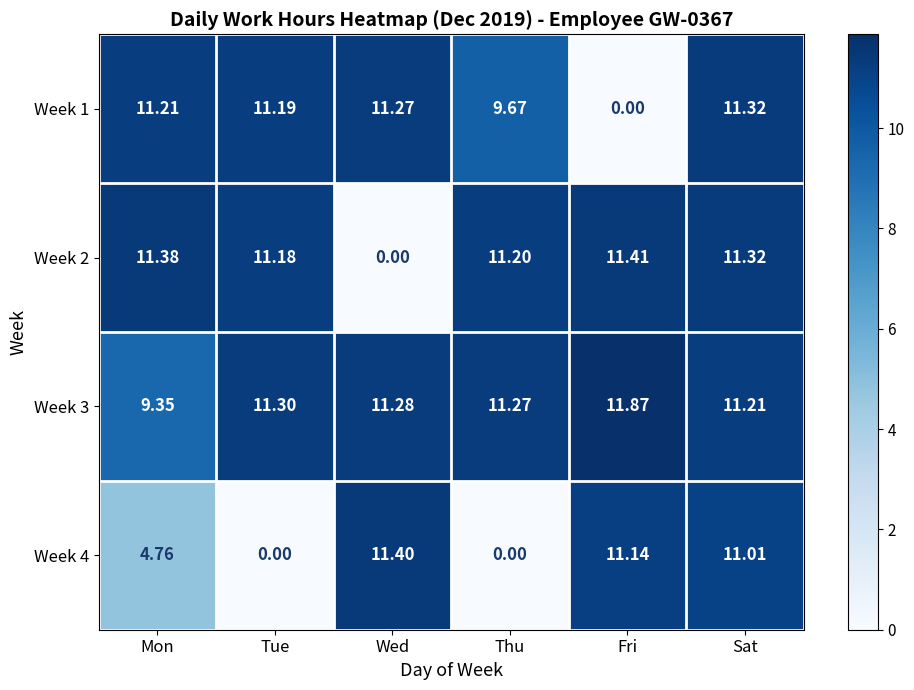

At which label is Week 2 closest to 5?

Wed